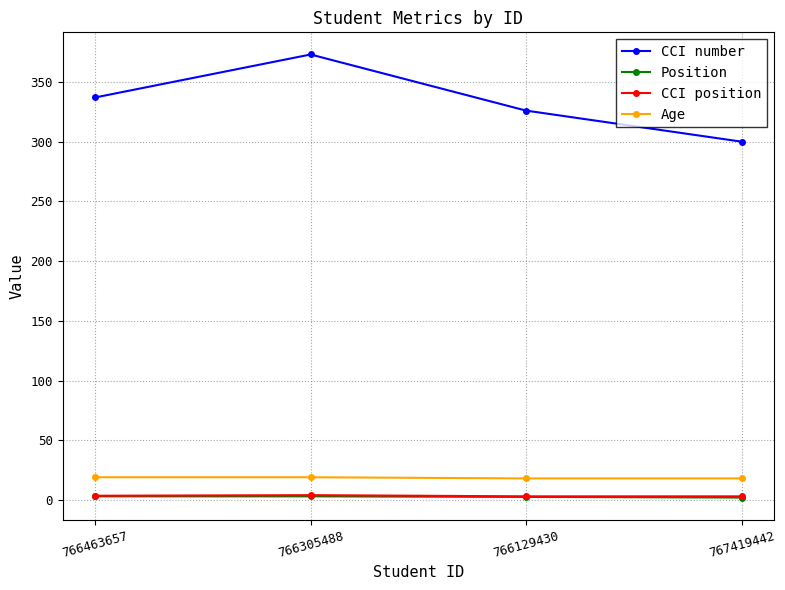

How many categories are shown in the chart?

4